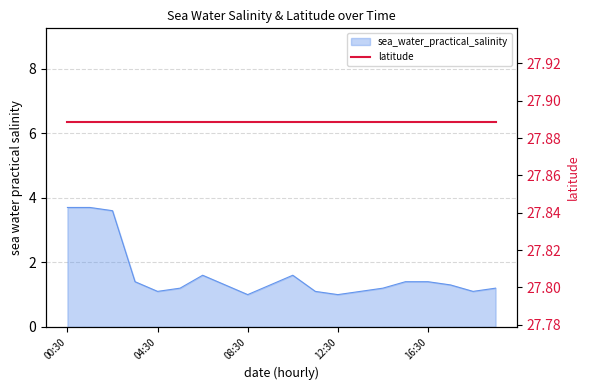

What is the sum of all values?

32.3